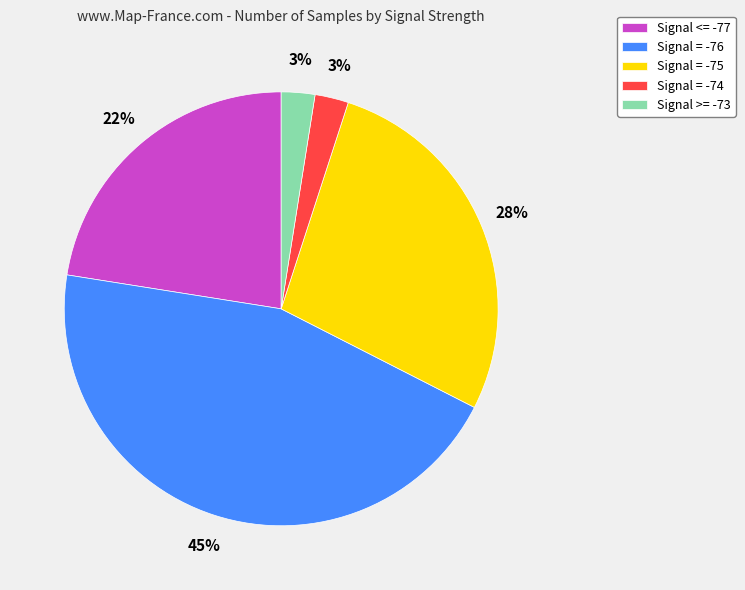

To the nearest percent, what is the average slice percentage?

20%